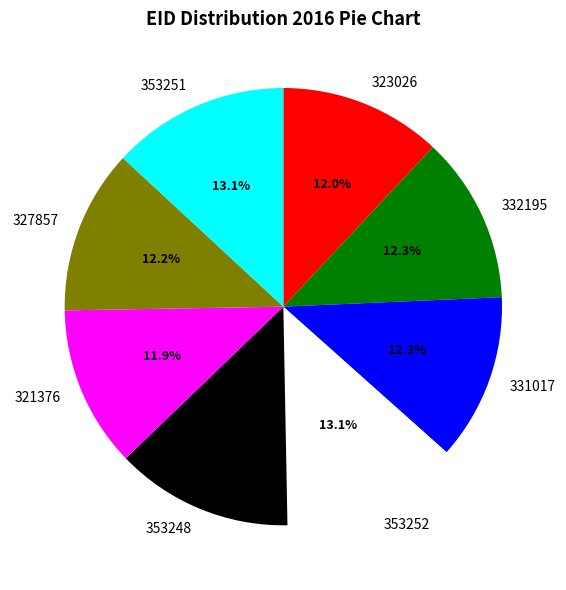

Between 353252 and 327857, which is larger?

353252